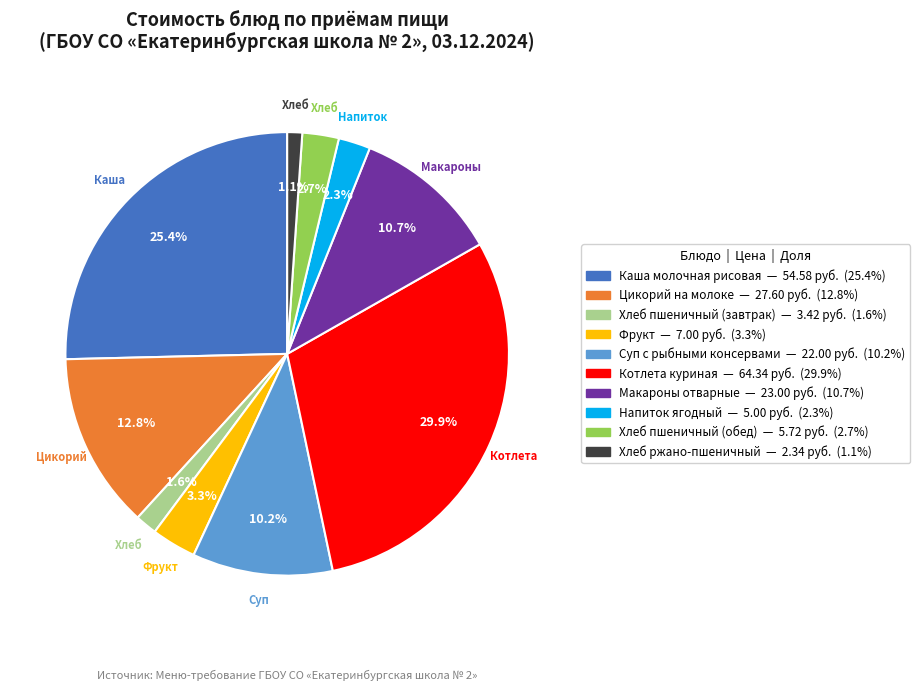

Does any single category account for the majority?

No